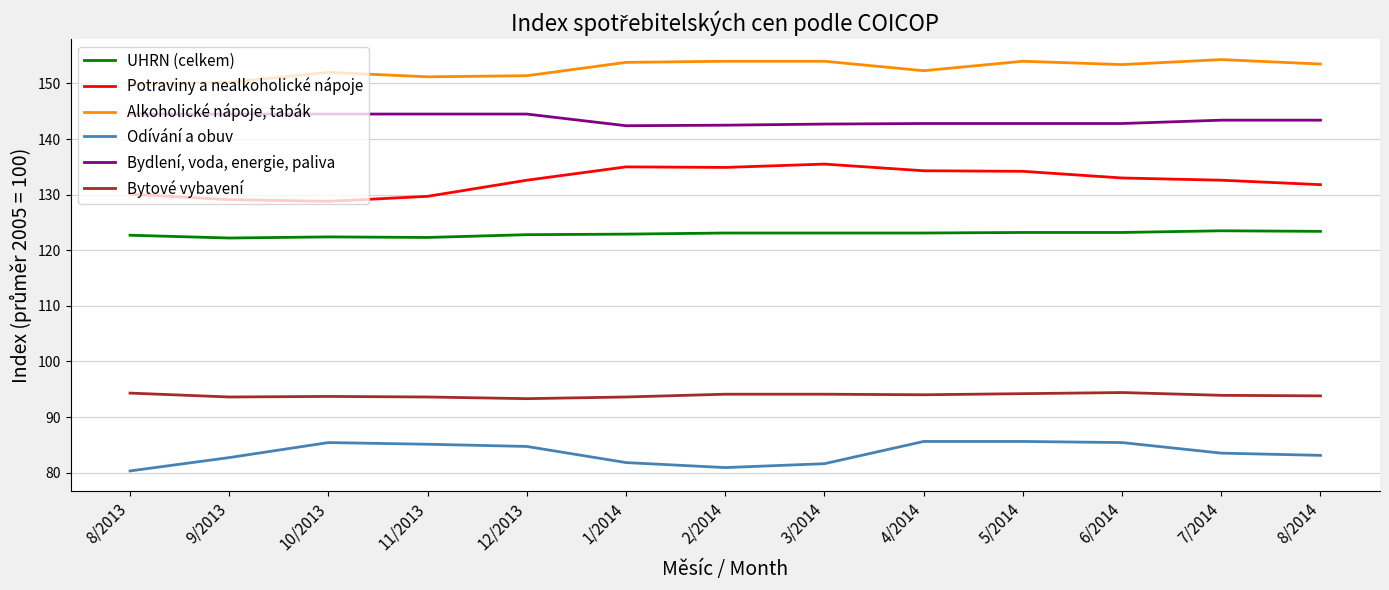

What is the sum of the Odívání a obuv values at 9/2013 and 5/2014?

168.3